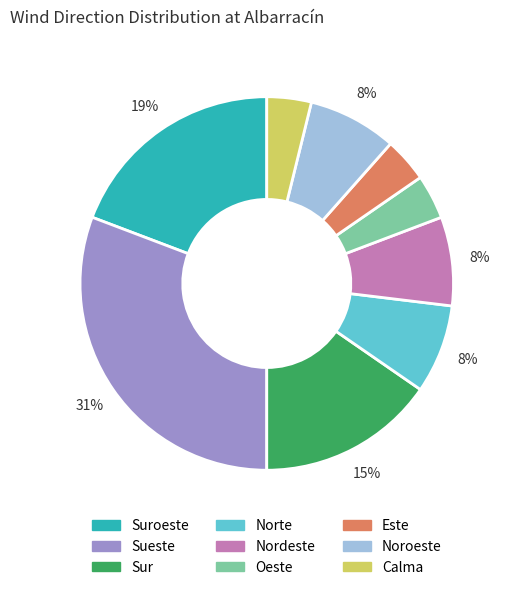

Does any single category account for the majority?

No